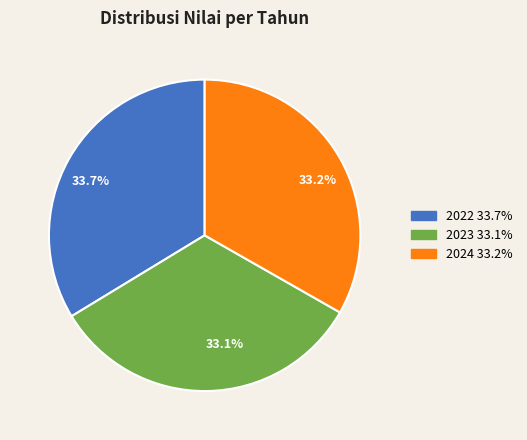

How many slices are in this pie chart?

3